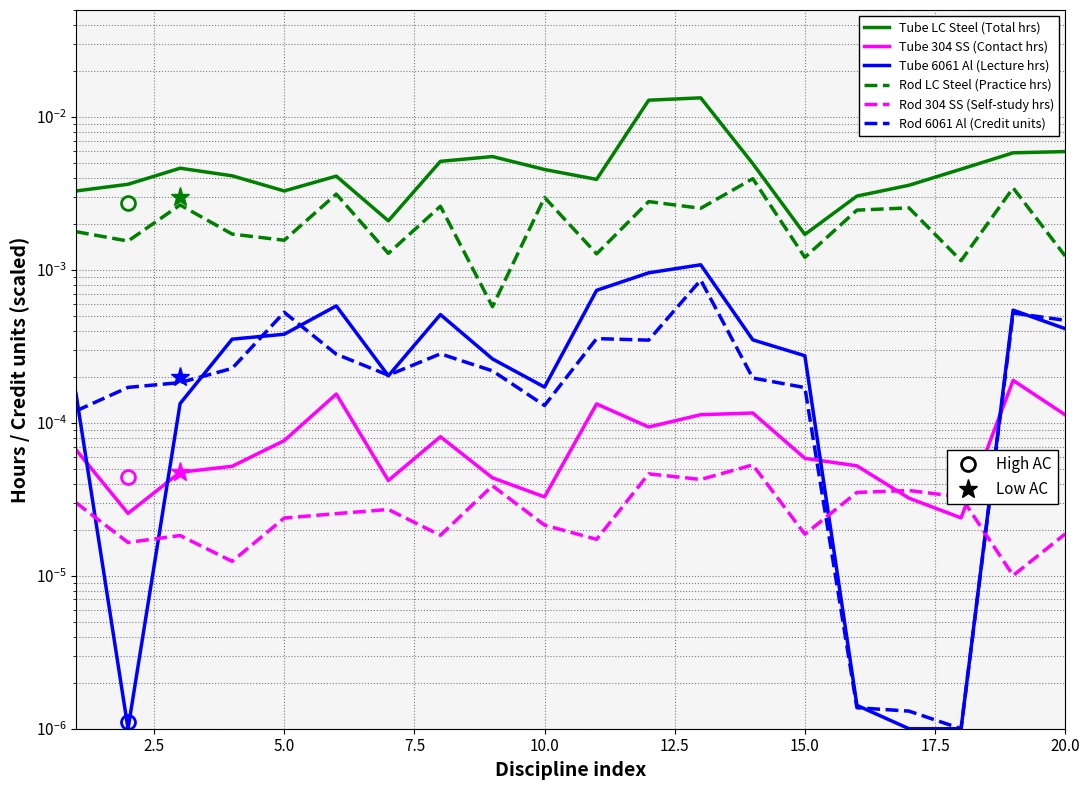

Which series has the largest total across all categories?

Tube LC Steel (Total hrs)